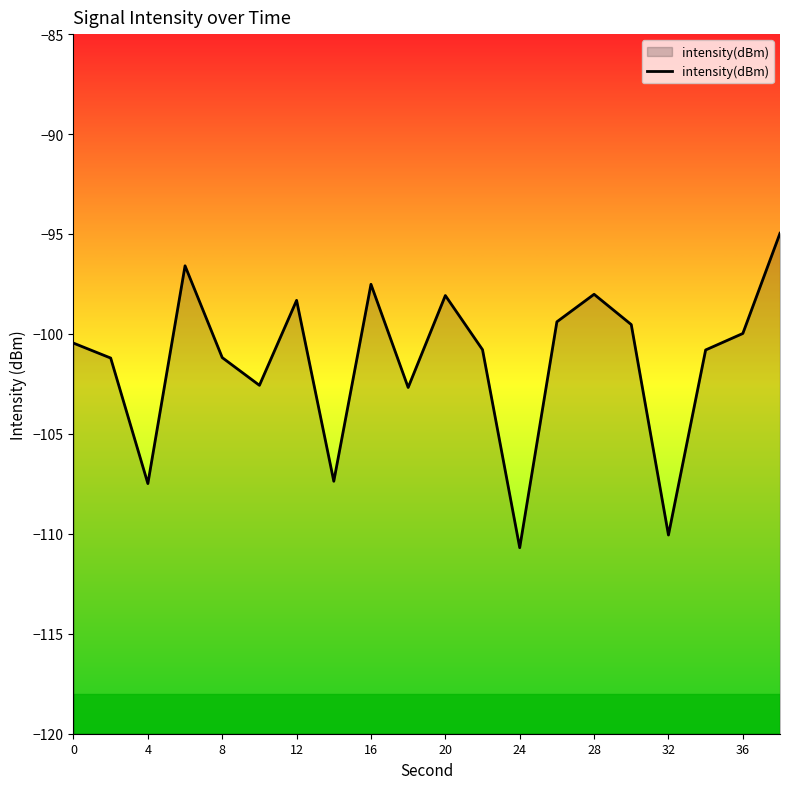

What is the maximum value shown in the chart?

-95.0